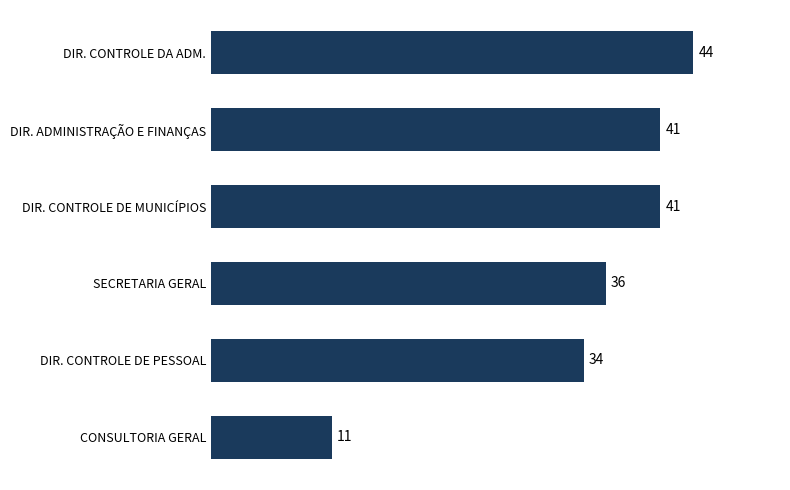

The value at CONSULTORIA GERAL is 11. True or false?

True